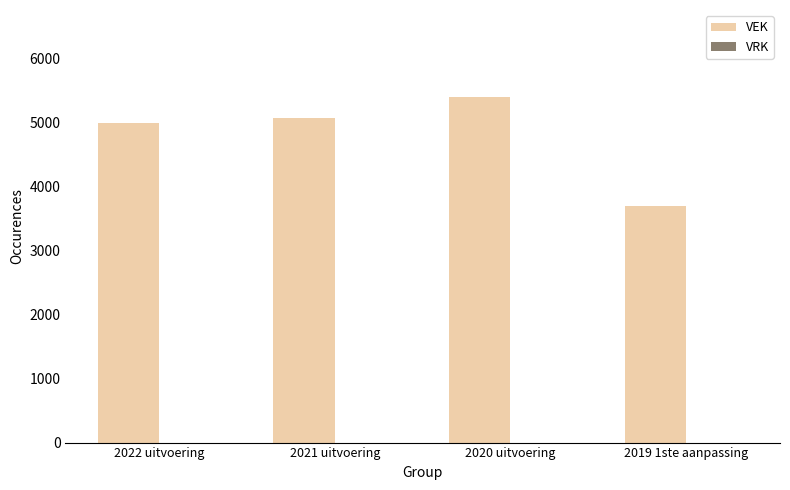

What is the label of the 2nd bar from the right?

2020 uitvoering